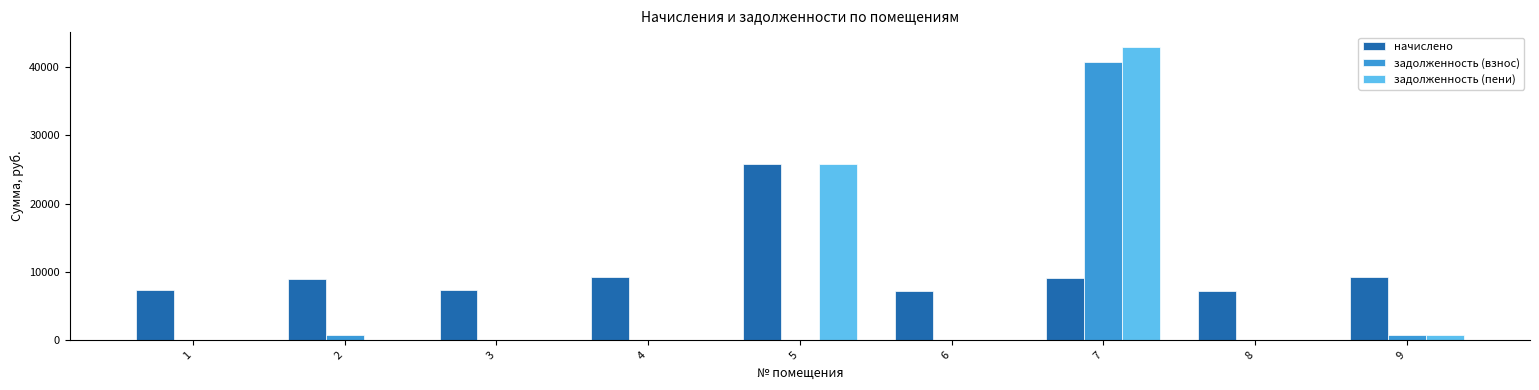

At which category is the sum across all series the highest?

7